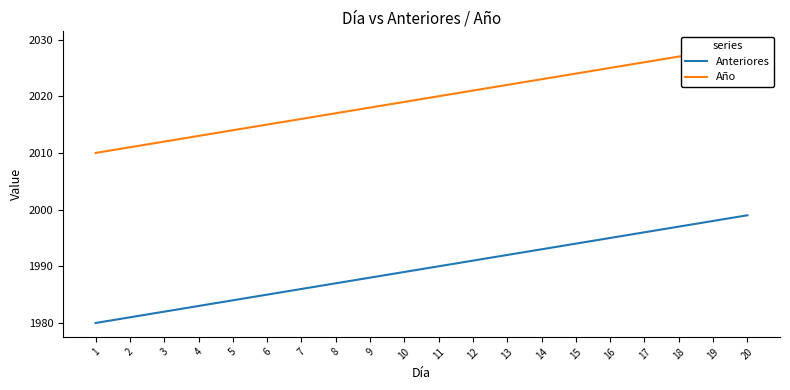

True or false: Año and Anteriores intersect in this chart.

False